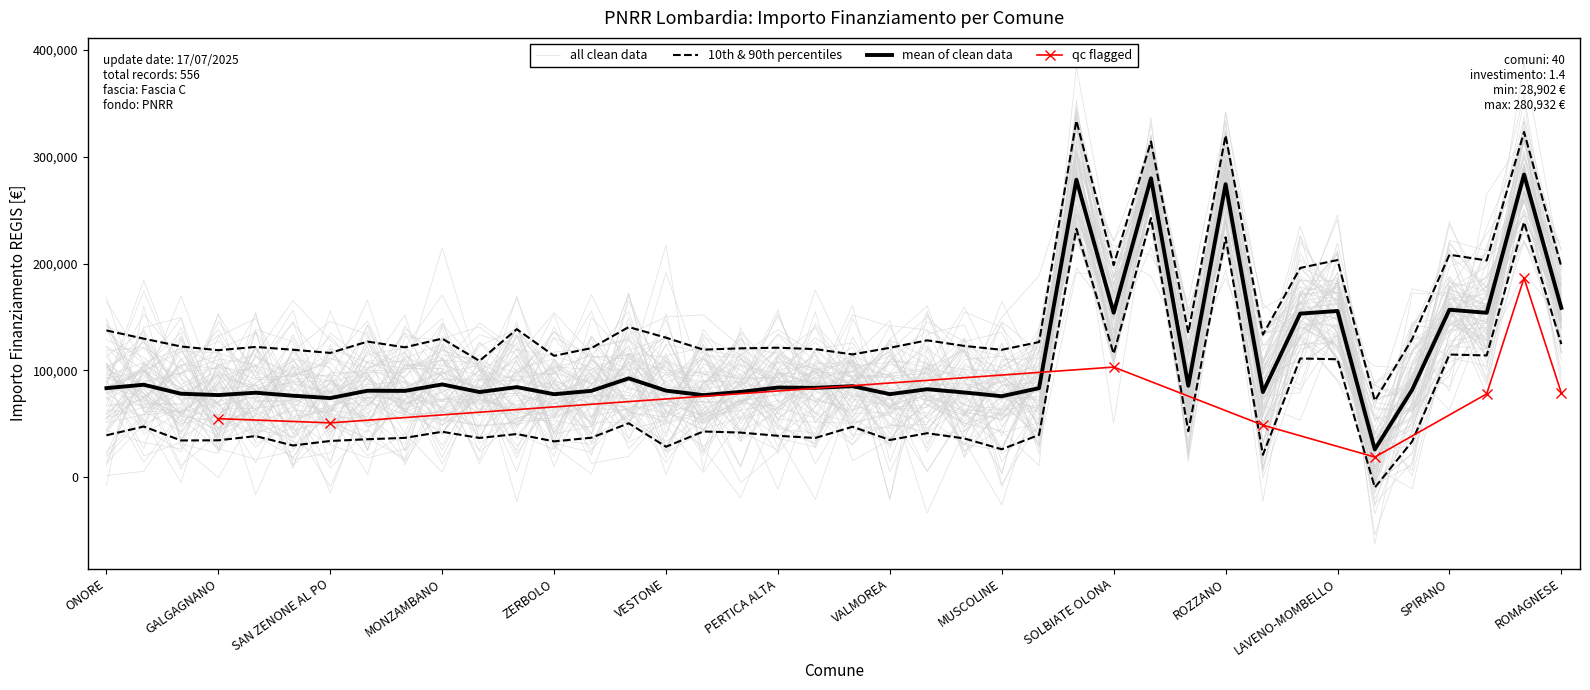

What is the value of the 2nd point from the left?

86646.0